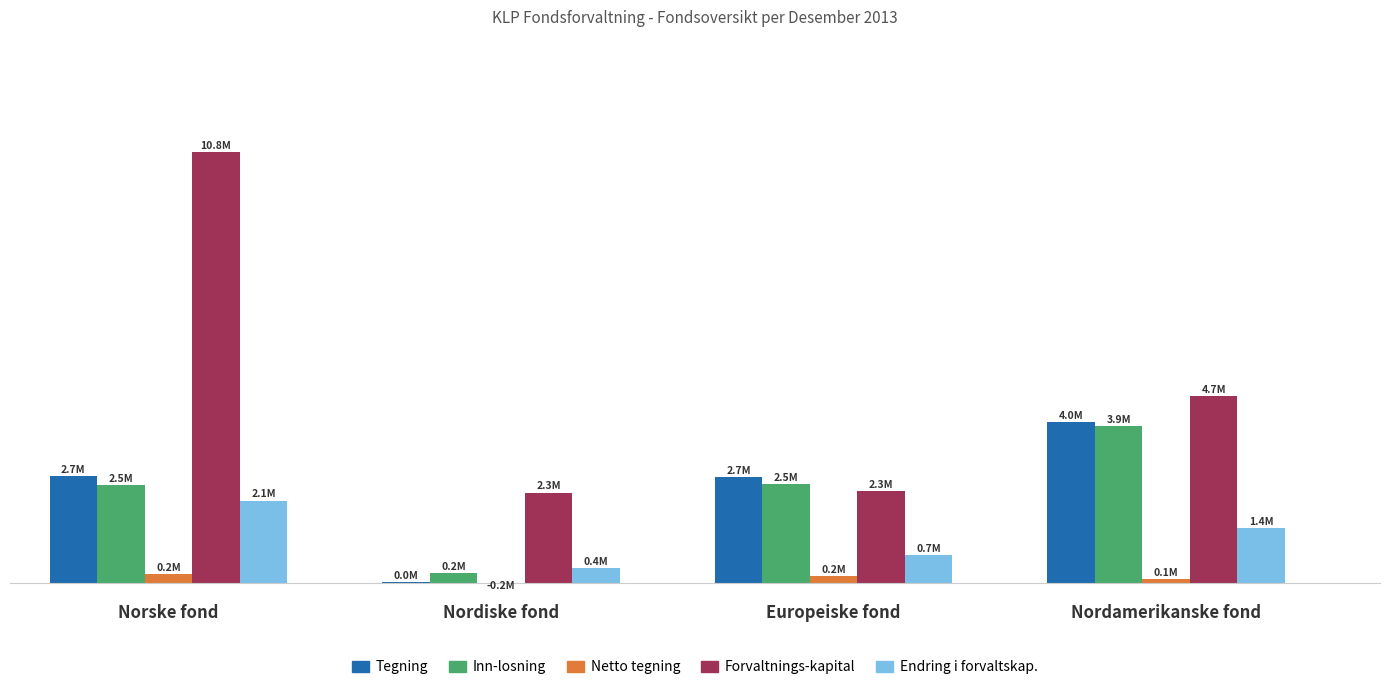

Reading left to right, what are all the values shown in this chart?

Tegning: Norske fond=2678252	Nordiske fond=29707	Europeiske fond=2656053	Nordamerikanske fond=4018596
Inn-losning: Norske fond=2450911	Nordiske fond=246612	Europeiske fond=2473698	Nordamerikanske fond=3922231
Netto tegning: Norske fond=227341	Nordiske fond=-216905	Europeiske fond=182355	Nordamerikanske fond=96365
Forvaltnings-kapital: Norske fond=10766215	Nordiske fond=2262026	Europeiske fond=2292891	Nordamerikanske fond=4674296
Endring i forvaltskap.: Norske fond=2061454	Nordiske fond=371661	Europeiske fond=705420	Nordamerikanske fond=1368275